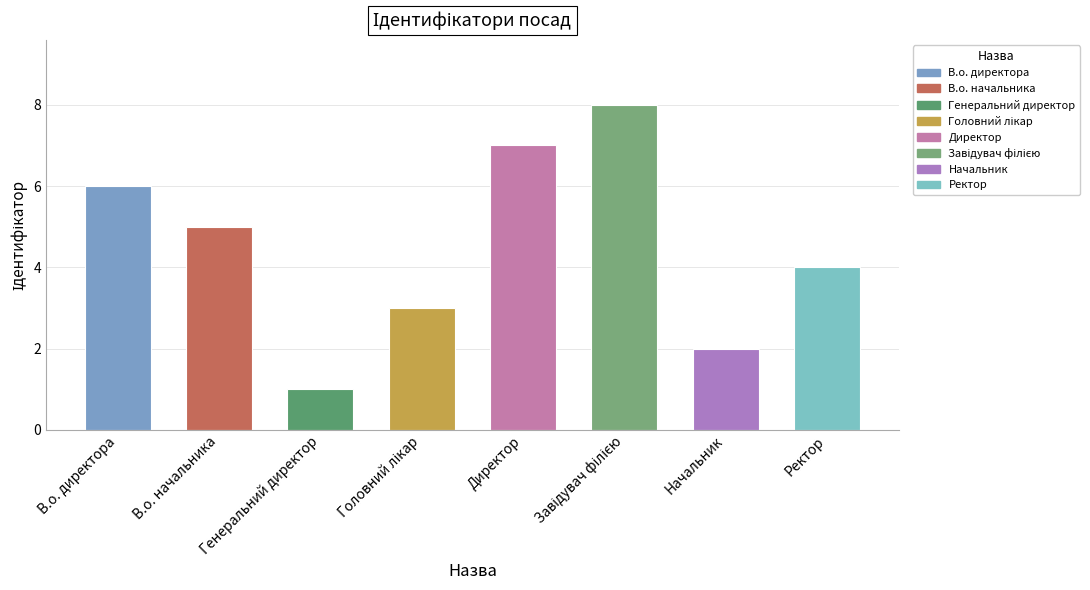

Approximately how many times larger is the value at В.о. директора compared to Ректор?

1.5